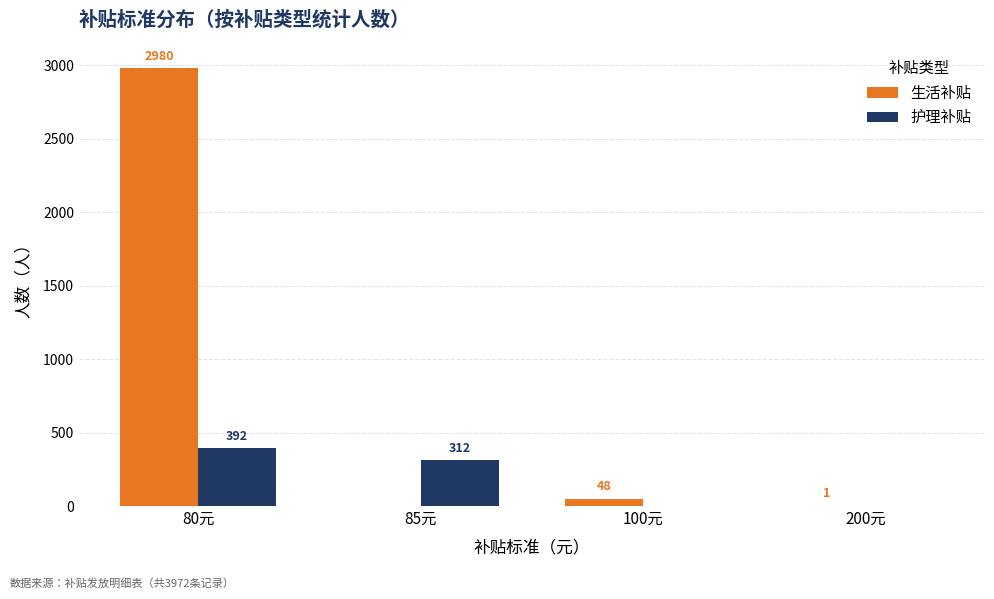

How many series are shown in this chart?

2